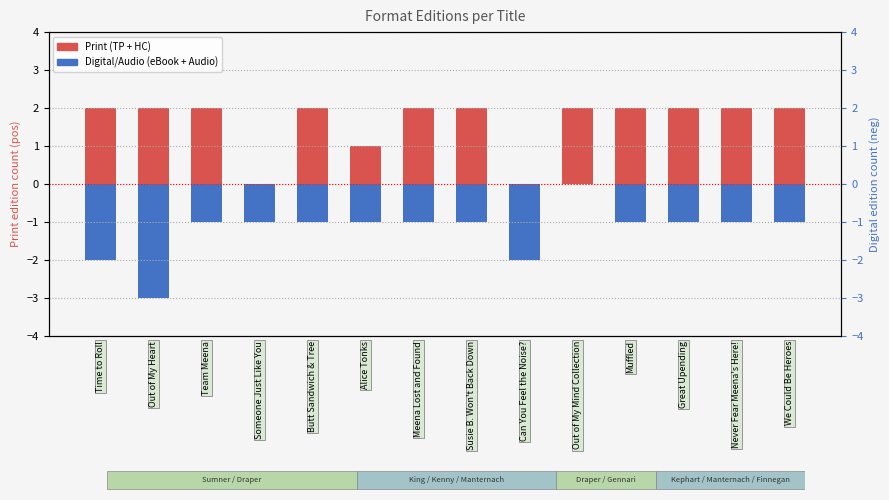

What is the difference between the maximum and minimum values in the Digital/Audio (eBook + Audio) series?

3